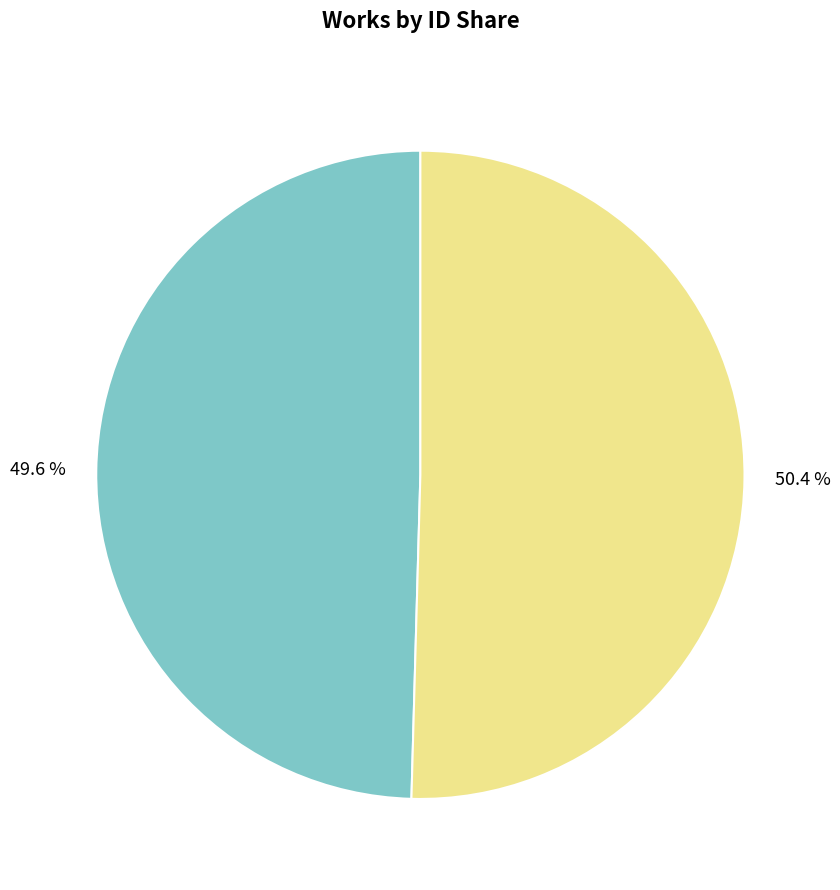

Count the number of slices in the pie.

2